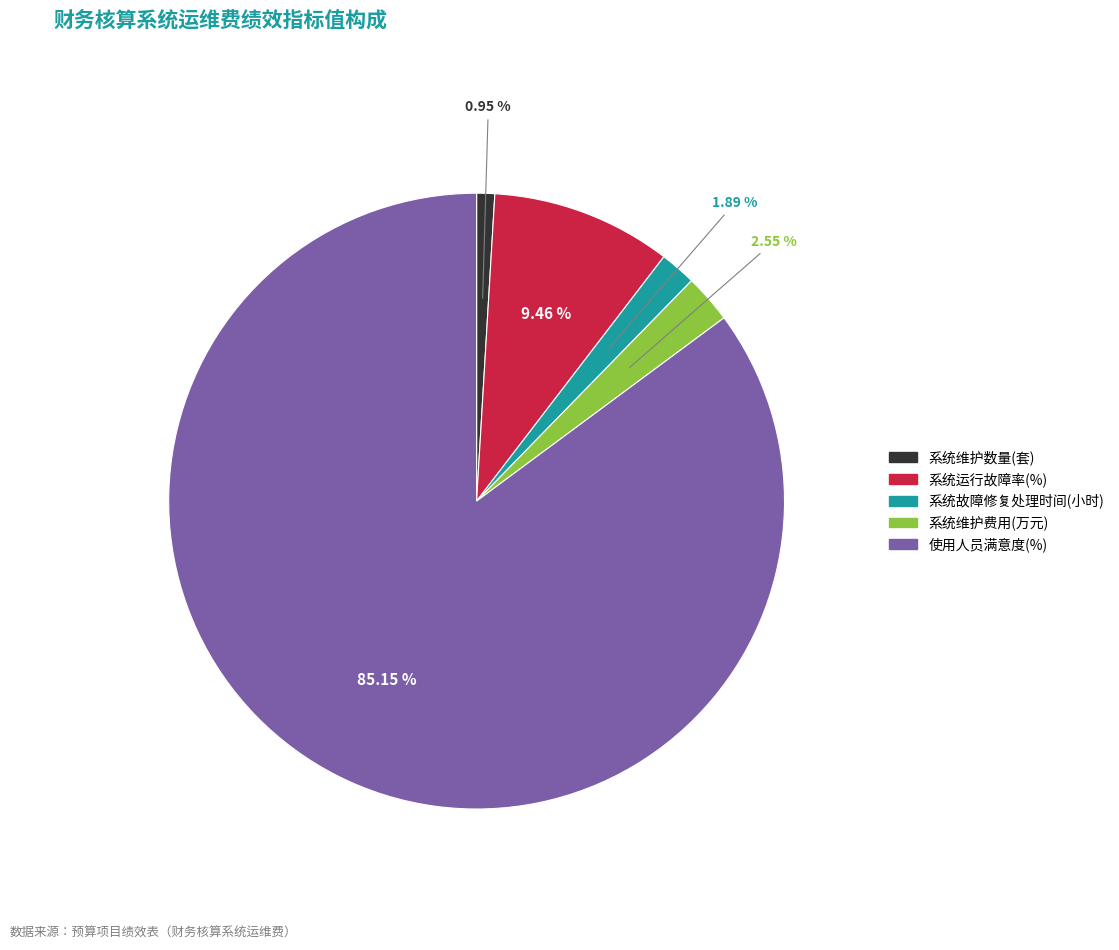

To the nearest percent, what is the combined percentage of 系统维护数量(套) and 系统维护费用(万元)?

4%